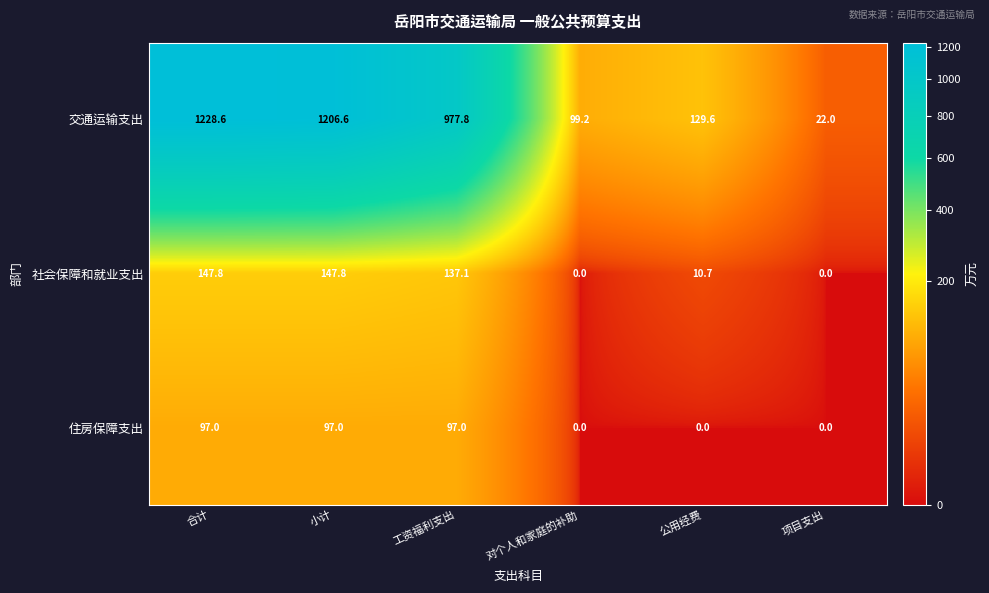

At 工资福利支出, list the series in order from largest to smallest.

交通运输支出, 社会保障和就业支出, 住房保障支出